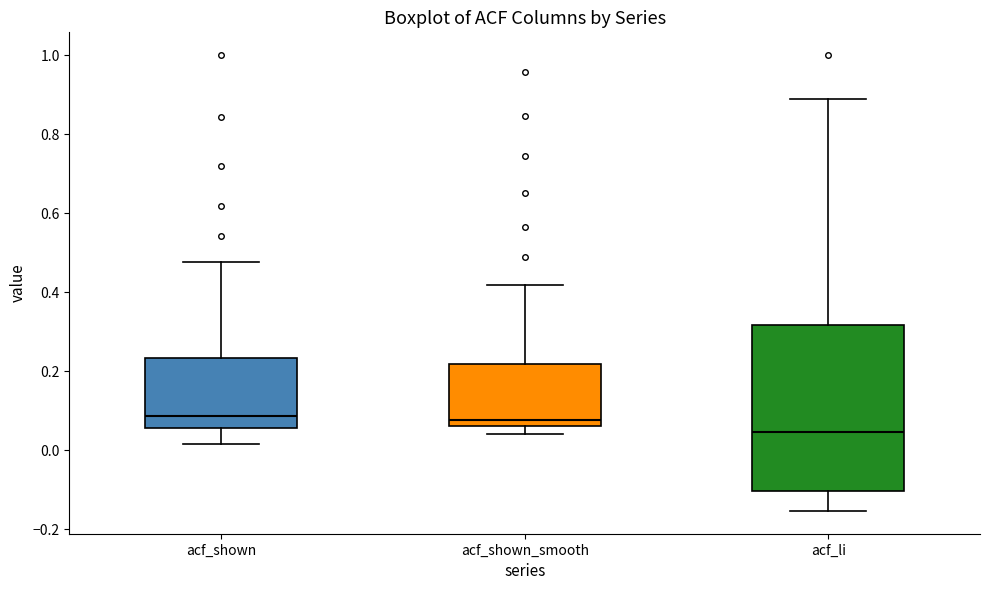

Reading left to right, transcribe this box plot: for each box, give where its median line is, the range the box spans, and where its two whiskers end, as read against the y-axis. The values are not printed on the chart, so give them approximately, as read against the axis.

acf_shown: median 0.08, box 0.06 to 0.24, whiskers 0.02 to 0.48
acf_shown_smooth: median 0.08, box 0.06 to 0.22, whiskers 0.04 to 0.42
acf_li: median 0.04, box -0.10 to 0.32, whiskers -0.16 to 0.90